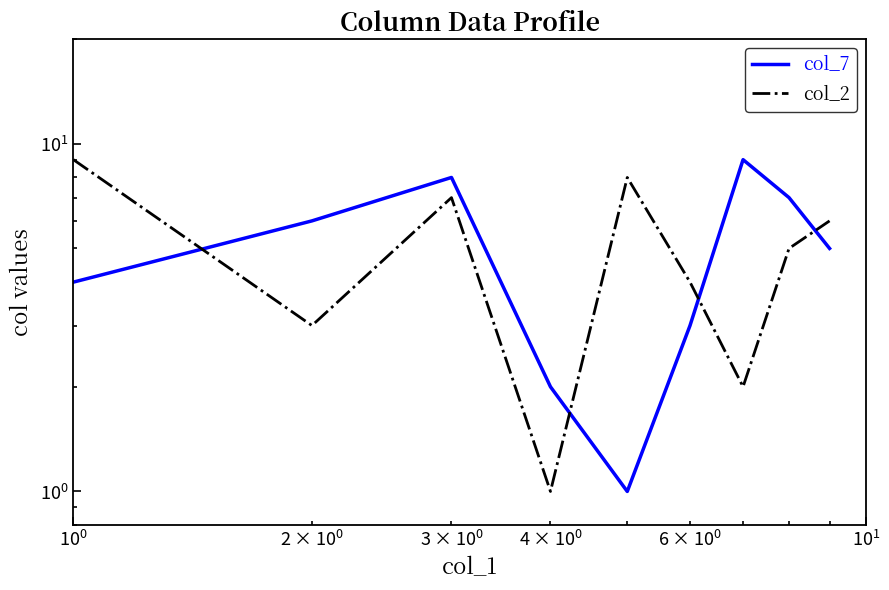

How many lines are shown in the chart?

2